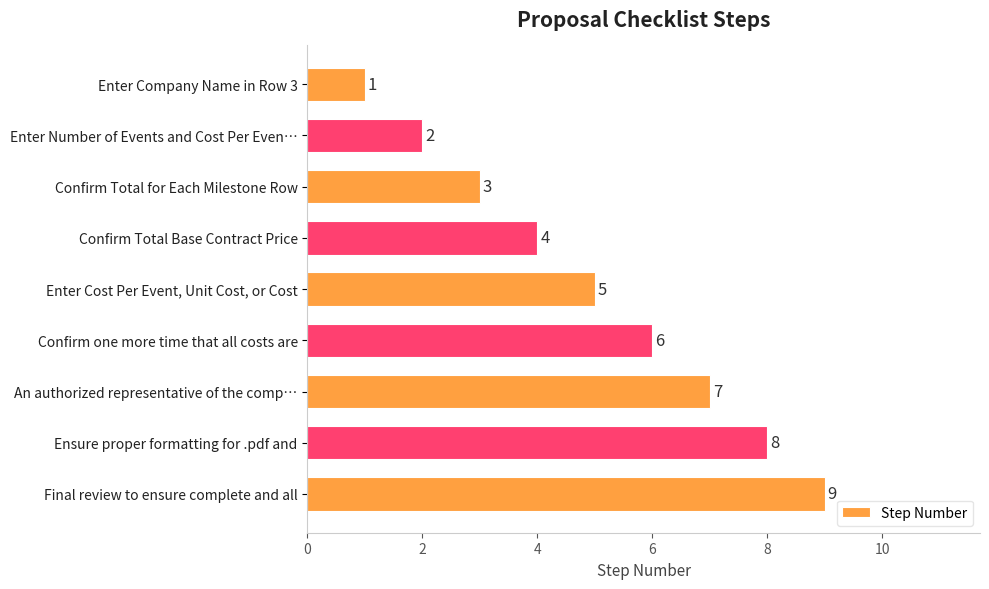

What is the smallest value displayed?

1